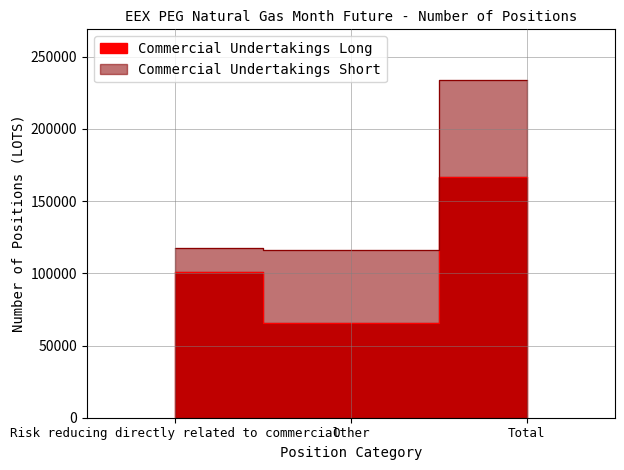

What position from the right is Other?

2